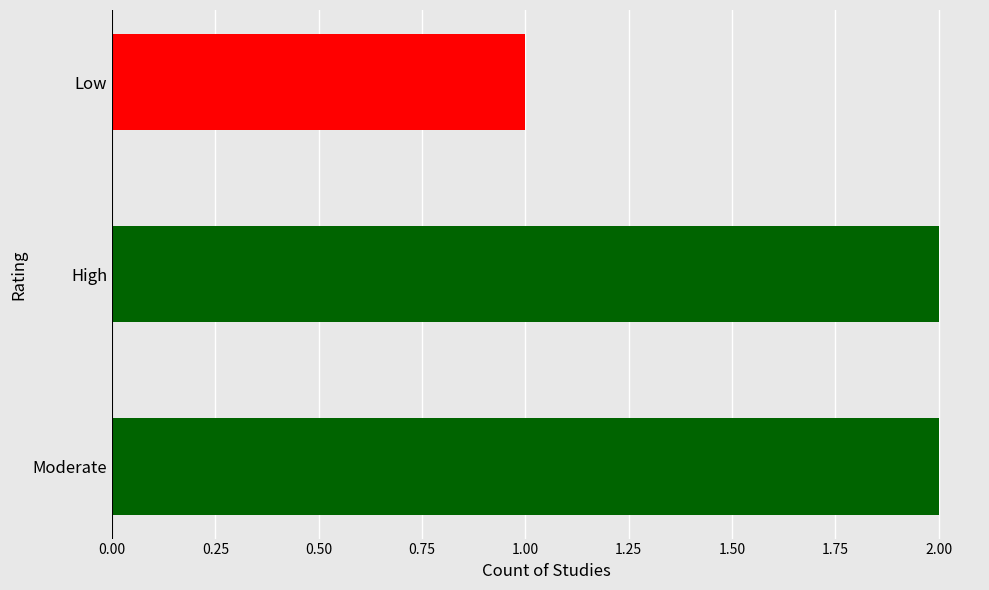

The value at High is 1. True or false?

False